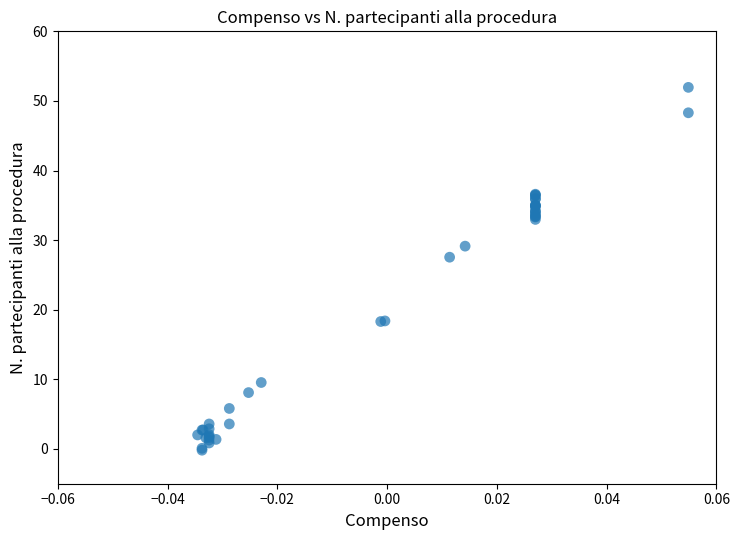

What Y value in the scatter plot is closest to 25?

27.5